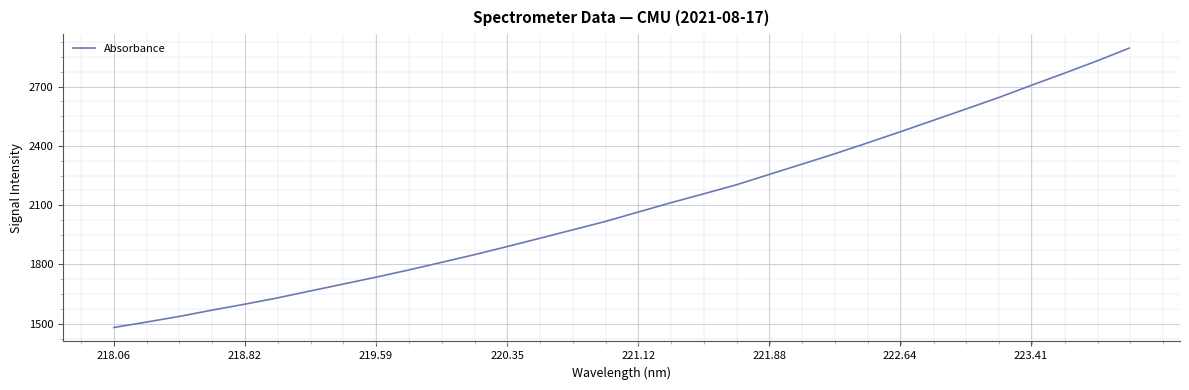

What is the greatest value displayed?

2894.6